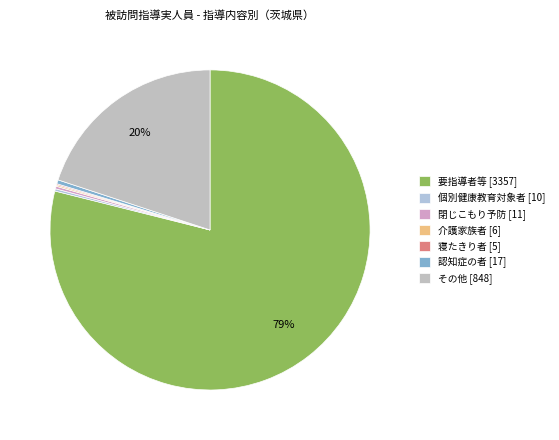

To the nearest percent, what is the combined percentage of 認知症の者 and 寝たきり者?

1%